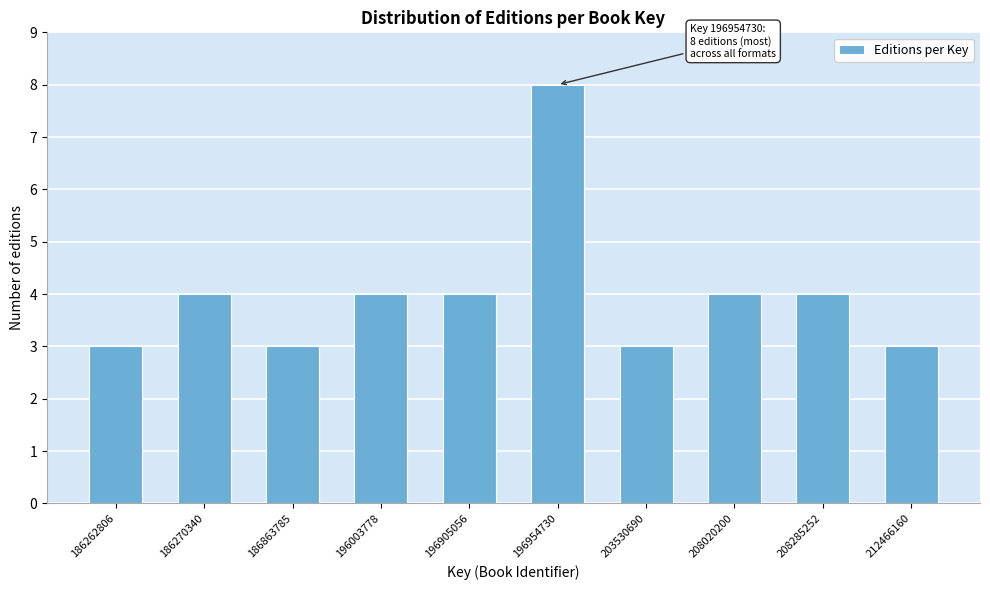

Reading left to right, list all the values displayed in this chart.

186262806=3	186270340=4	186863785=3	196003778=4	196905056=4	196954730=8	203530690=3	208020200=4	208285252=4	212466160=3